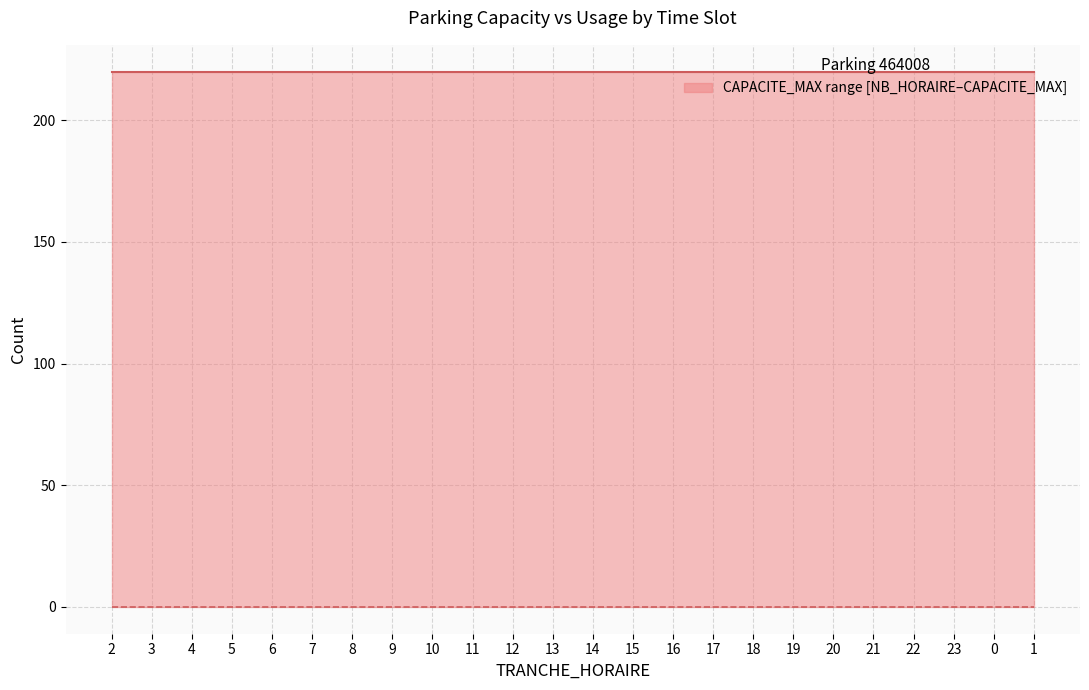

Rank the series by their maximum value, from lowest to highest.

NB_HORAIRE, CAPACITE_MAX